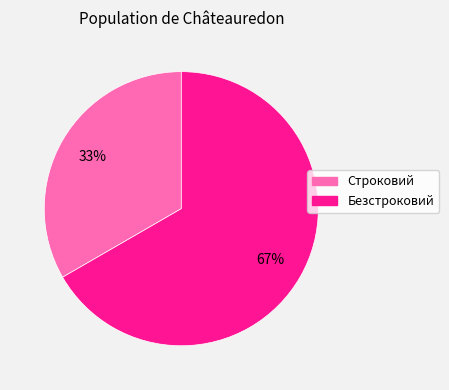

To the nearest percent, what percentage of the pie is Строковий?

33%